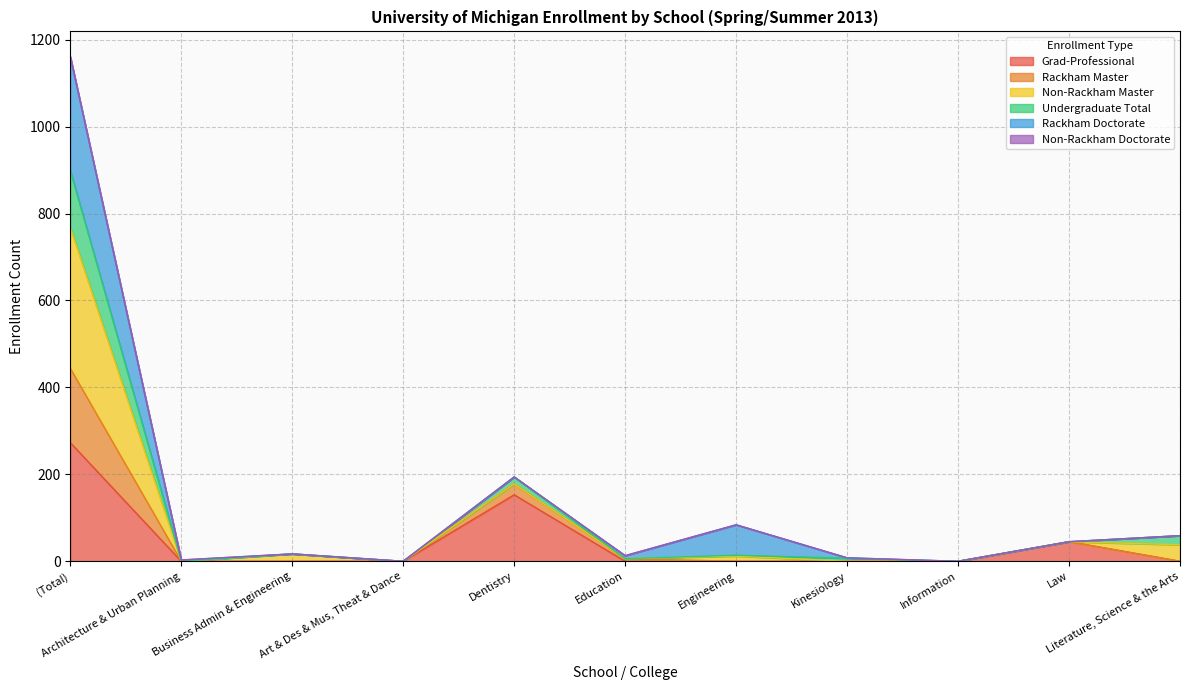

Where is the first local maximum for Non-Rackham Master?

Business Admin & Engineering